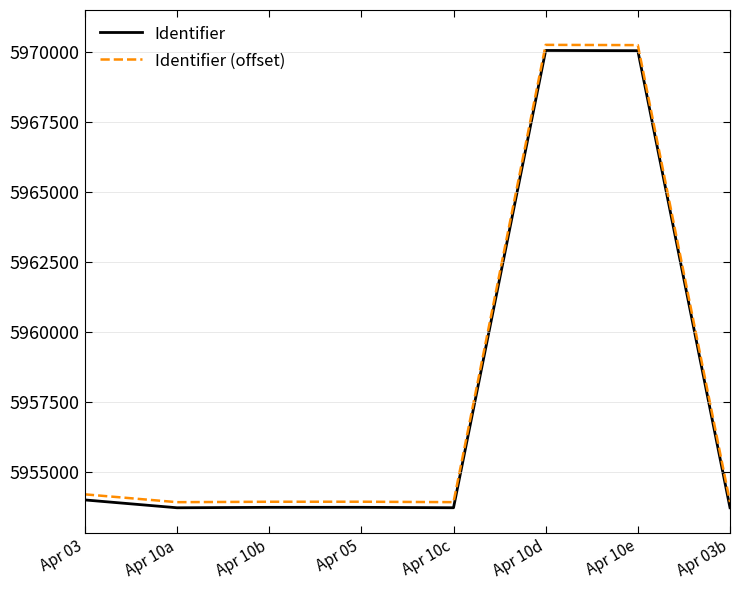

The value of Identifier (offset) at Apr 03 is 5954190. True or false?

True